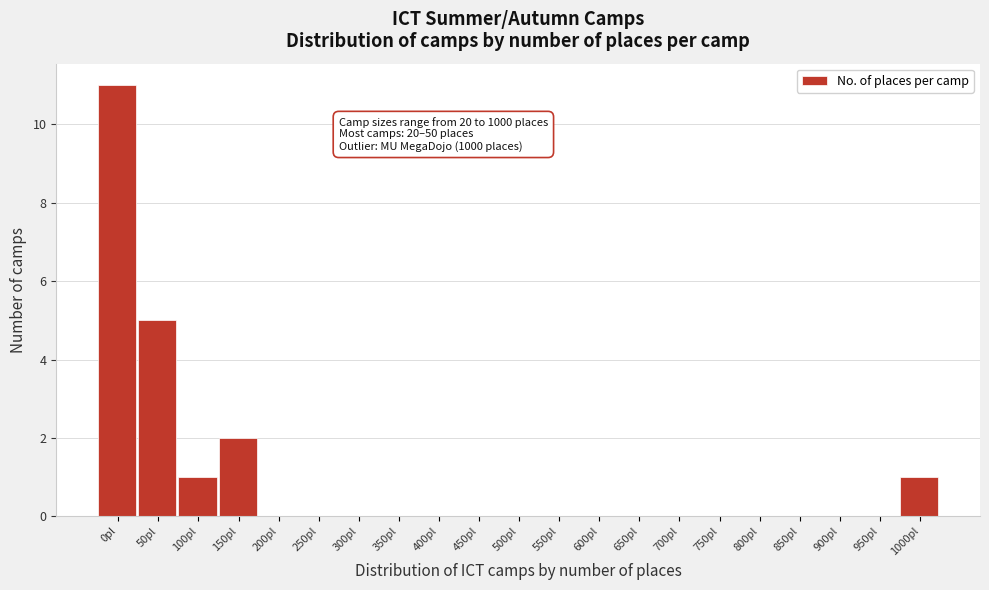

Reading left to right, what are all the values shown in this chart?

0pl=11	50pl=5	100pl=1	150pl=2	200pl=0	250pl=0	300pl=0	350pl=0	400pl=0	450pl=0	500pl=0	550pl=0	600pl=0	650pl=0	700pl=0	750pl=0	800pl=0	850pl=0	900pl=0	950pl=0	1000pl=1